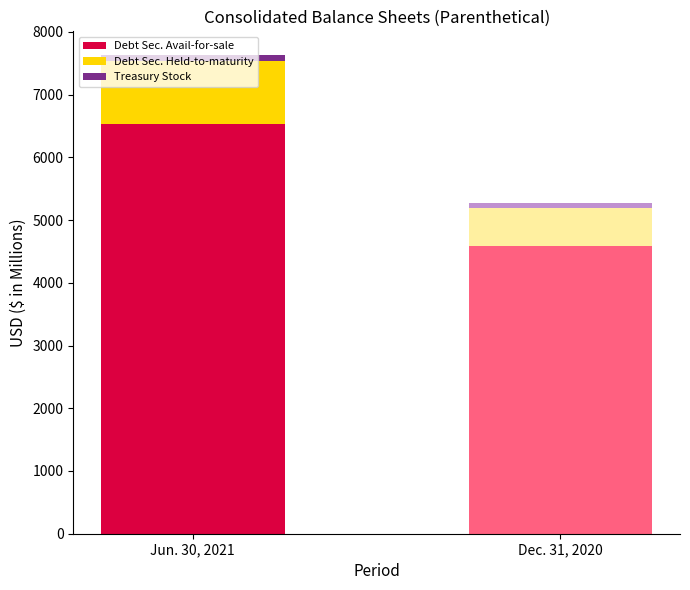

The Jun. 30, 2021 series shows 6529.2 at Debt Securities, Available-for-sale. True or false?

True